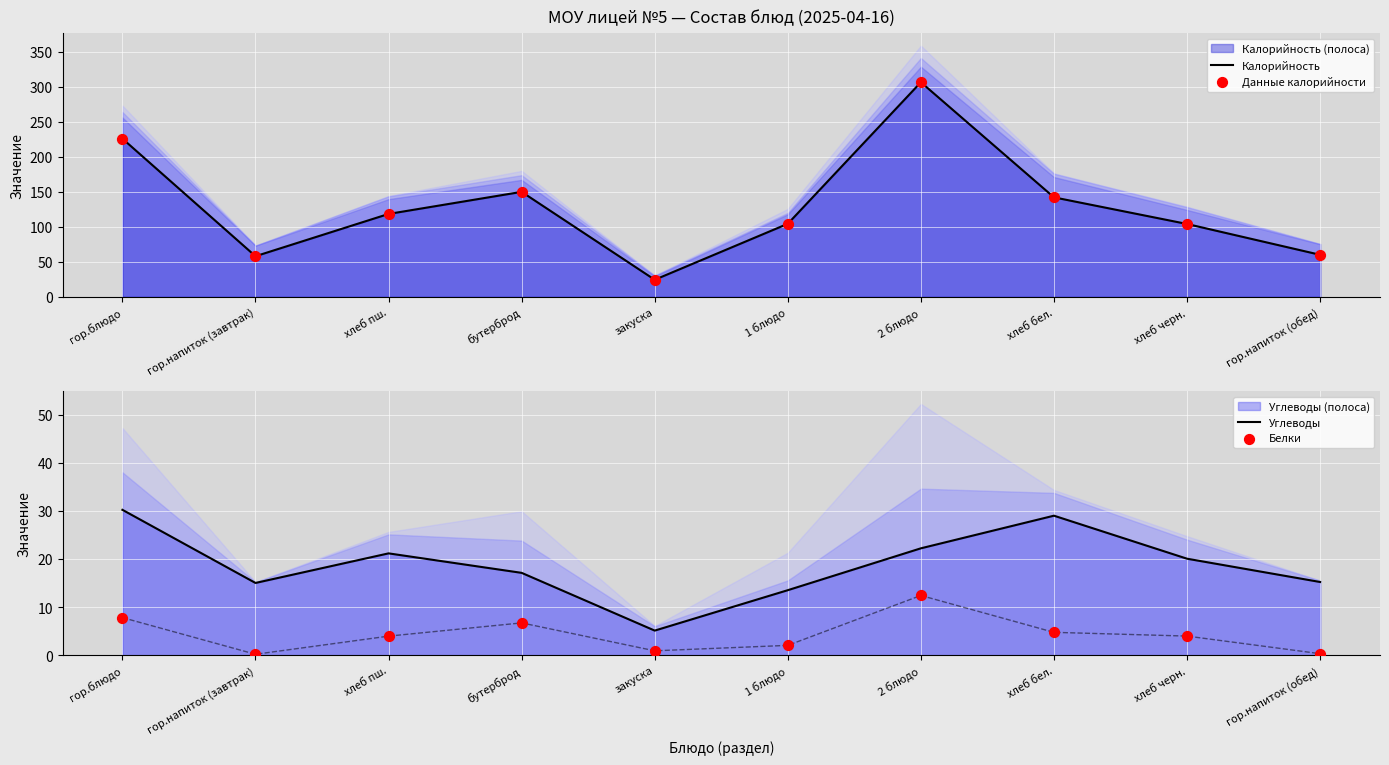

Which series contains the lowest Y value?

Белки